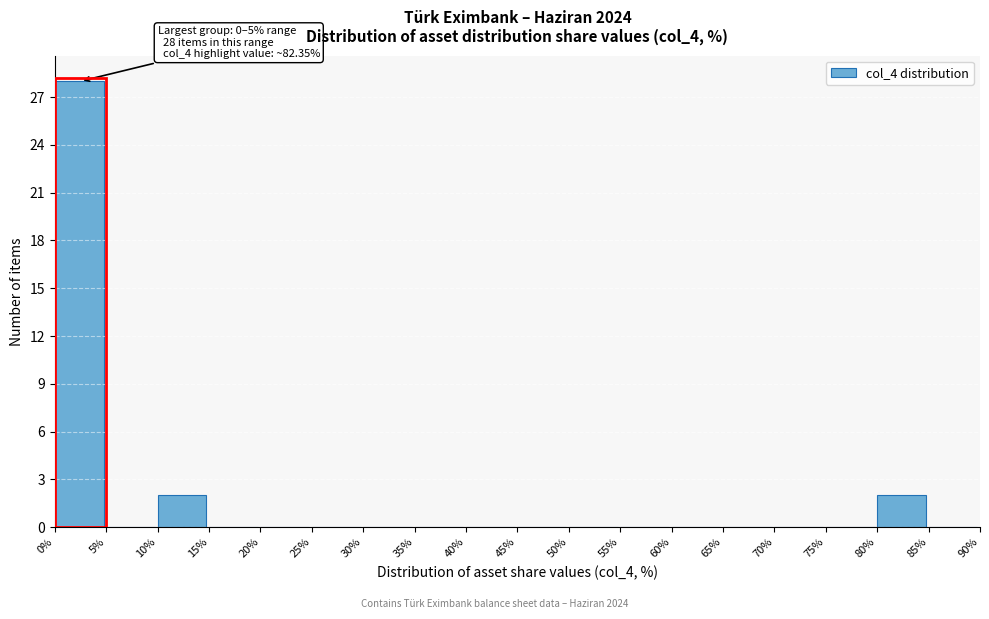

Which range on the x-axis has the tallest bar?

0% to 5%